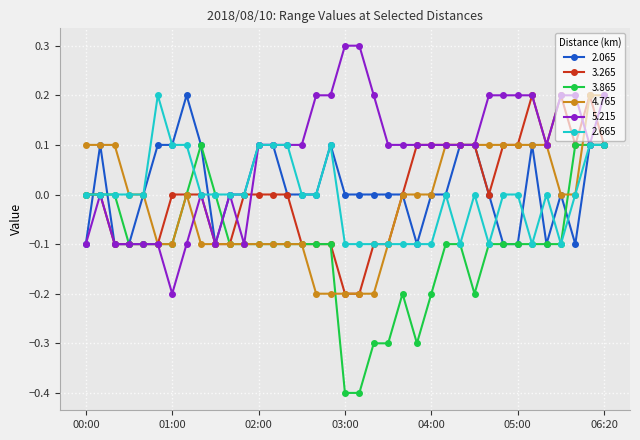

What is the sum of all 4.765 values?

-0.6